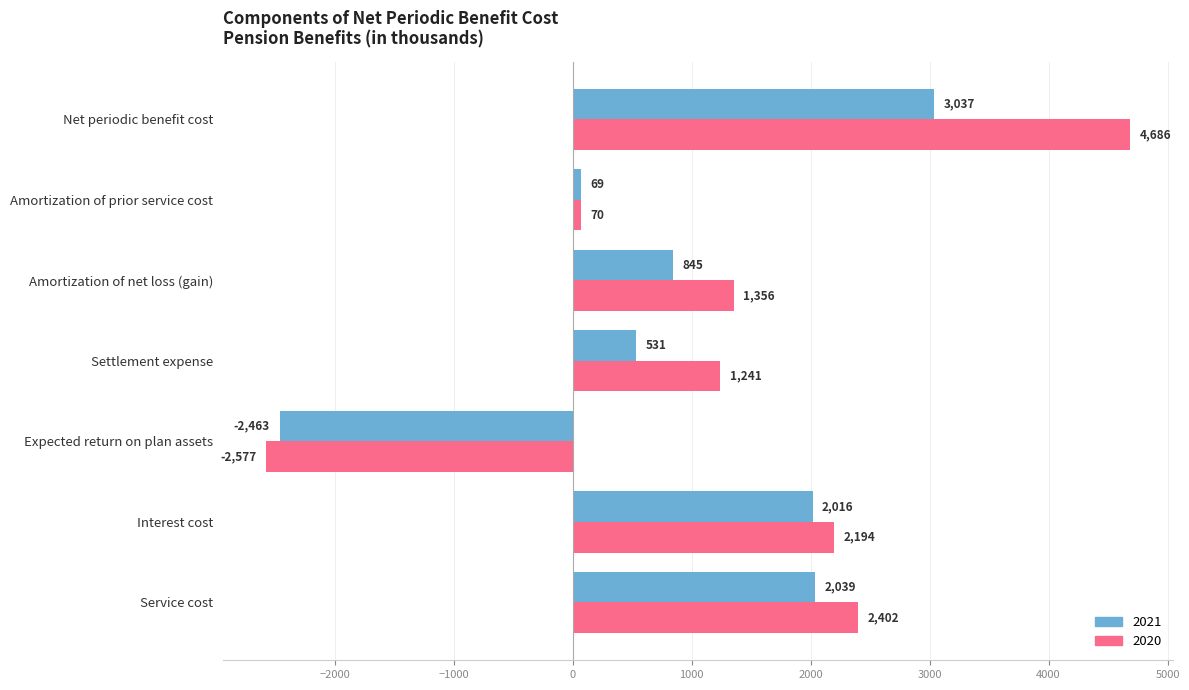

What is the difference between the highest and lowest values at Settlement expense?

710